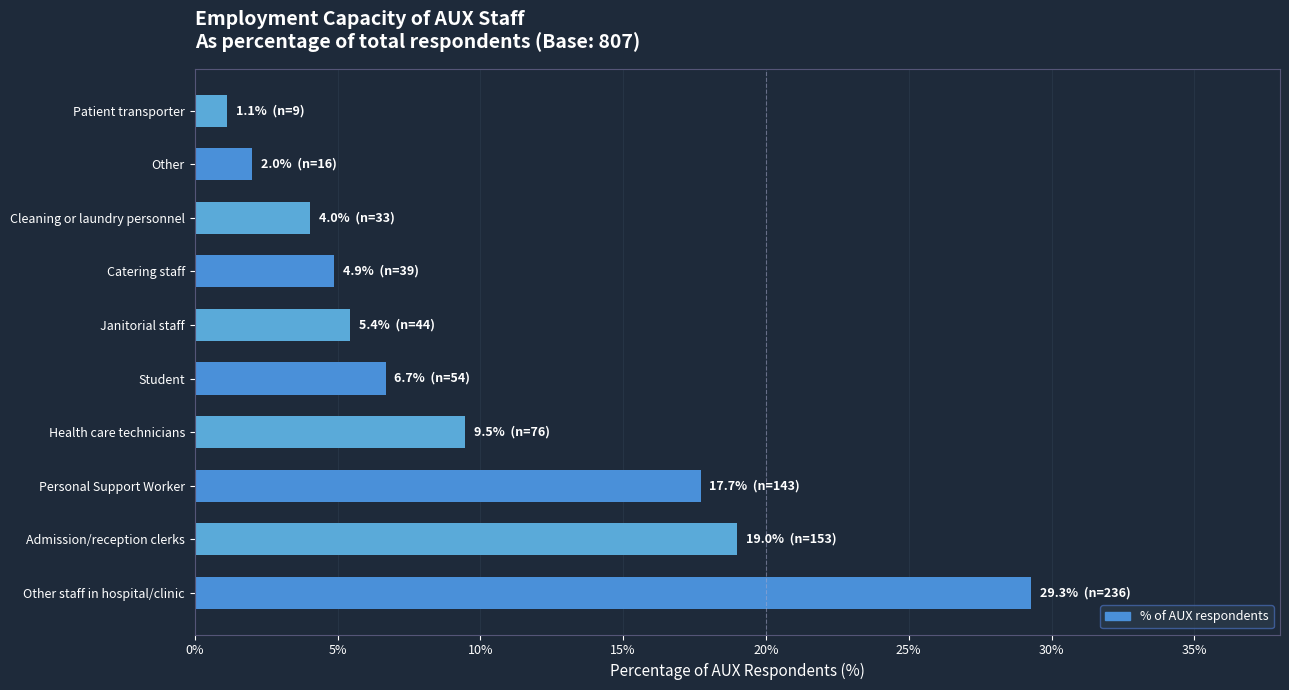

The chart shows a value of 8.8 at Admission/reception clerks. True or false?

False